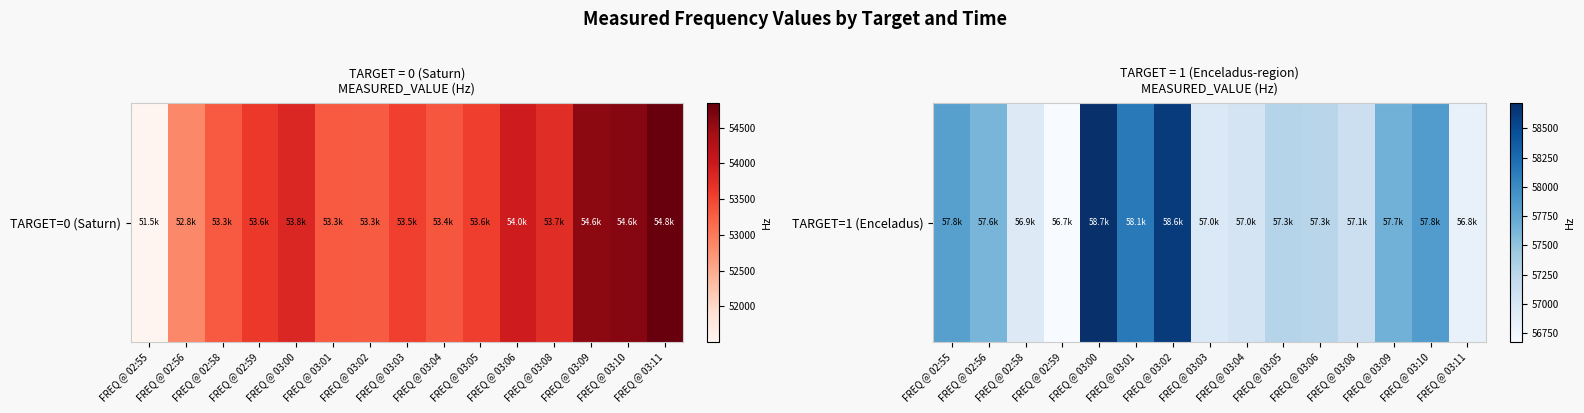

Is it true that the value at FREQ @ 02:59 is 56677.4?

True